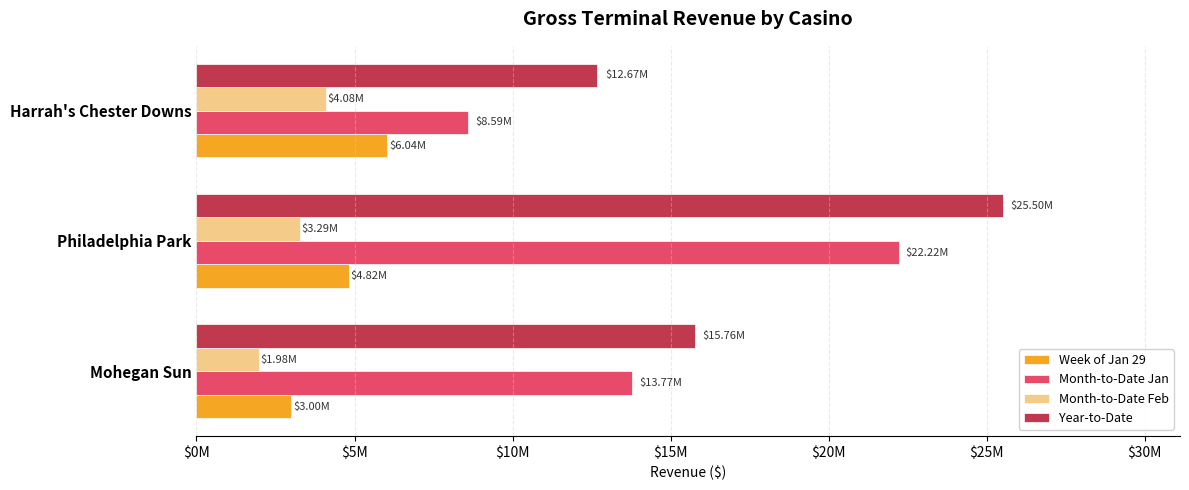

What is the sum of all Week of Jan 29 values?

13848784.5